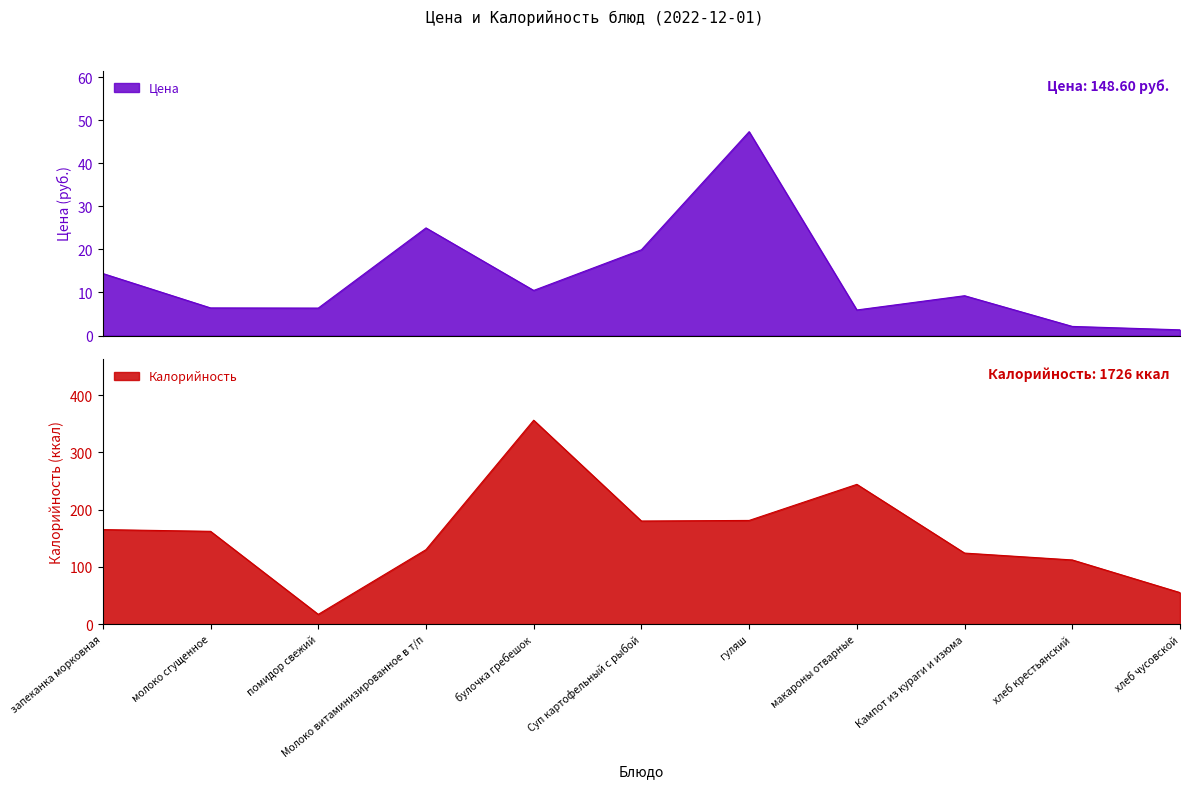

Is it true that Калорийность equals 176.5 at Кампот из кураги и изюма?

False